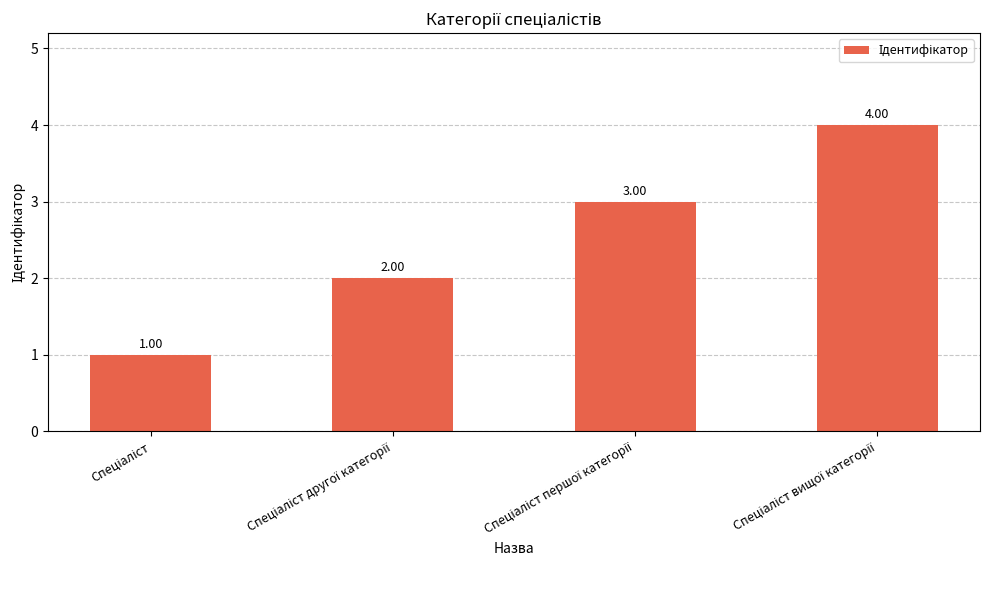

What is the sum of all values?

10